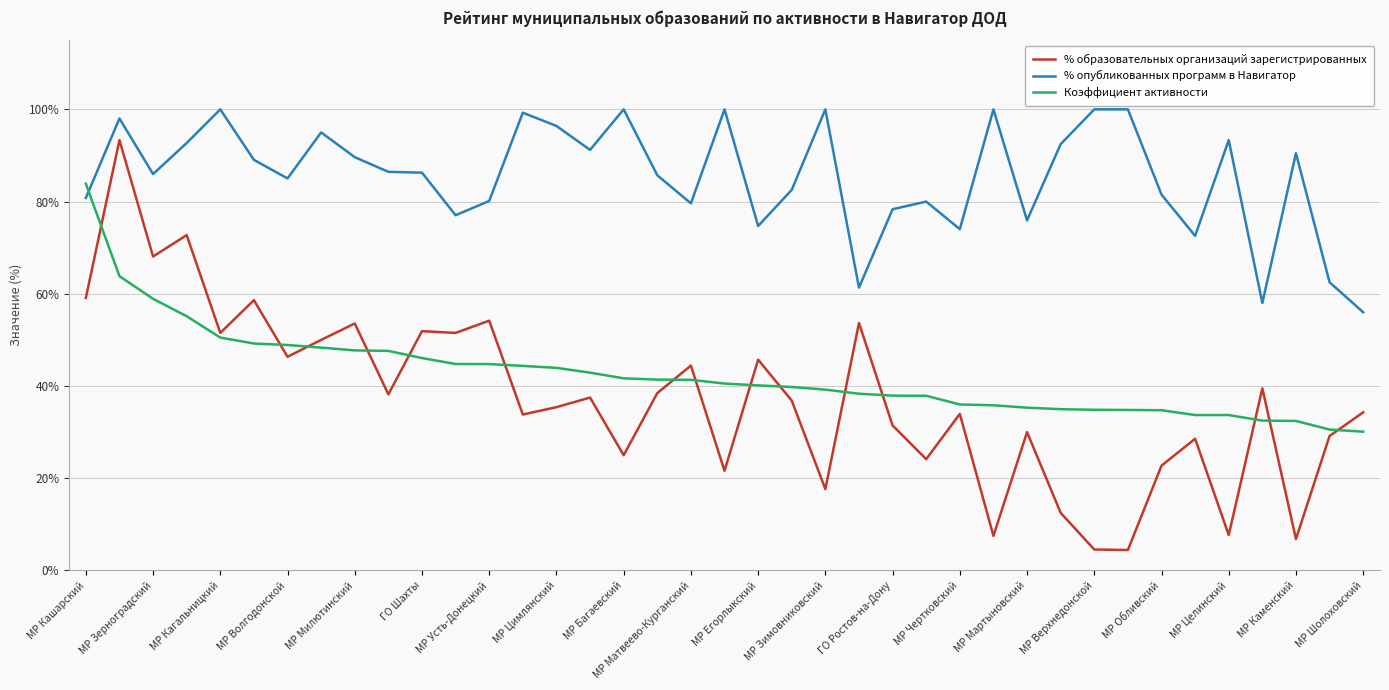

True or false: % образовательных организаций зарегистрированных and % опубликованных программ в Навигатор cross at least once.

False